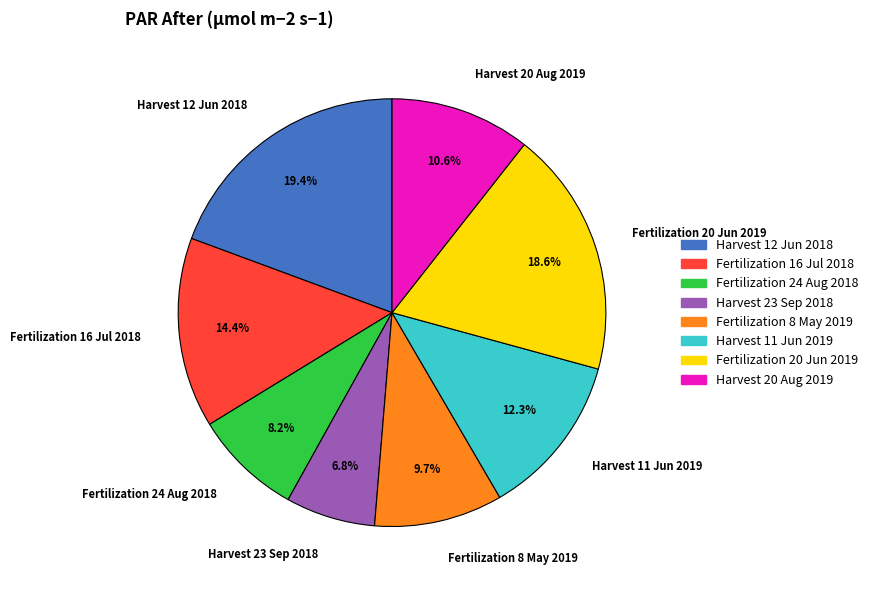

Is Harvest 23 Sep 2018 the majority of the pie?

No